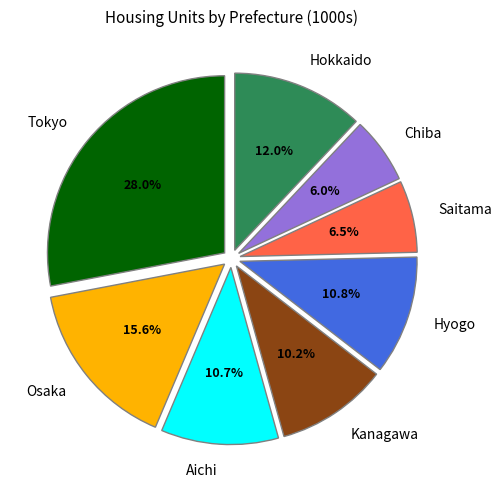

Is the sum of Osaka and Chiba greater than half?

No